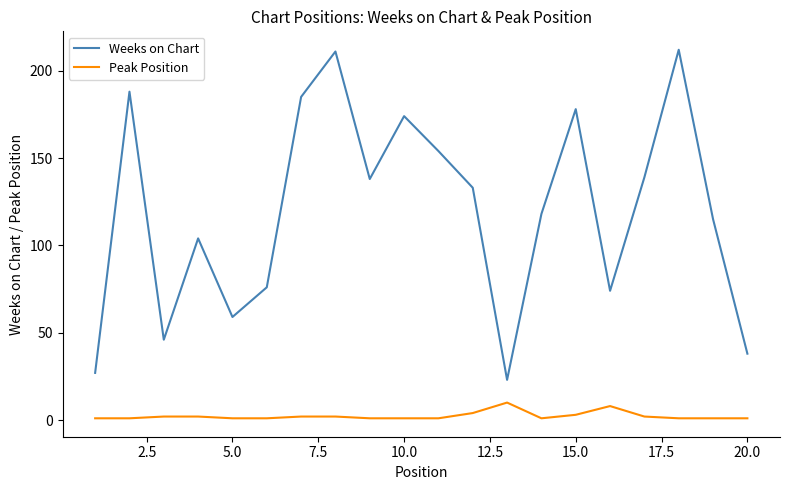

True or false: Peak Position and Weeks on Chart cross at least once.

False